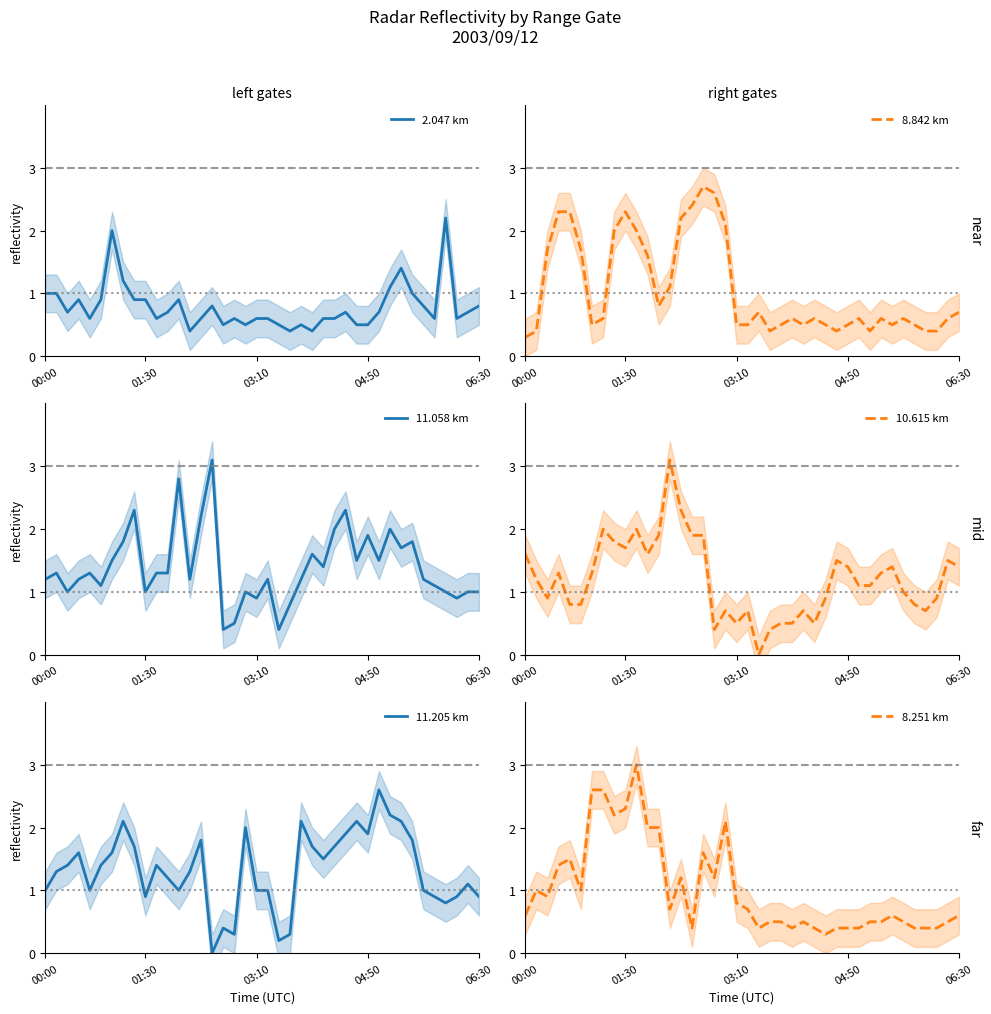

Is this an area chart (filled region under the line)?

No